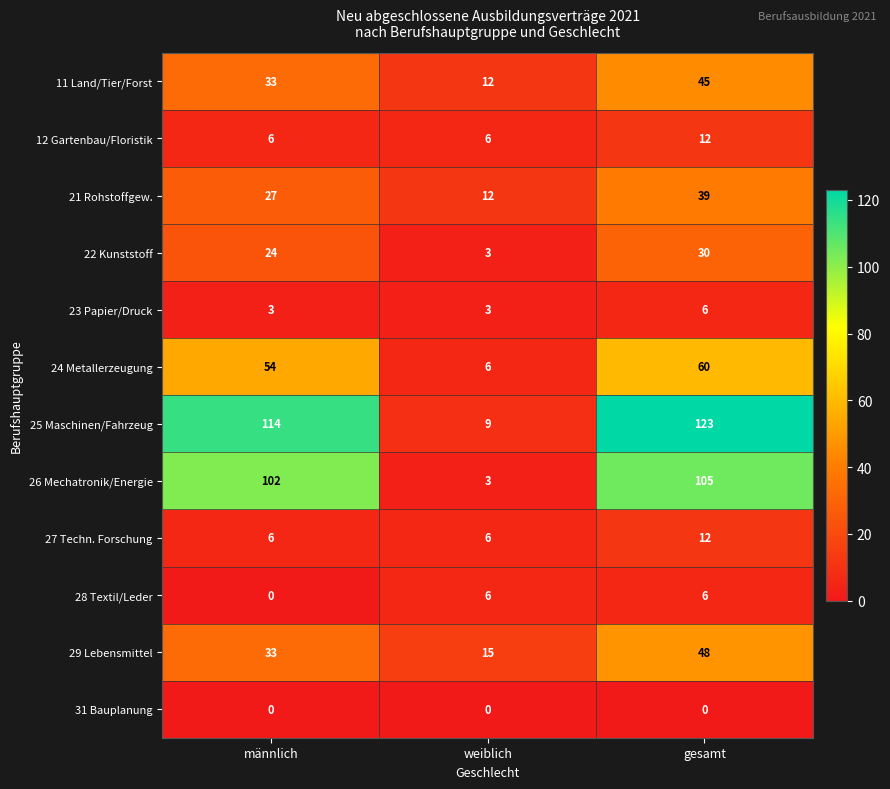

At which label does 27 Techn. Forschung reach its peak?

gesamt